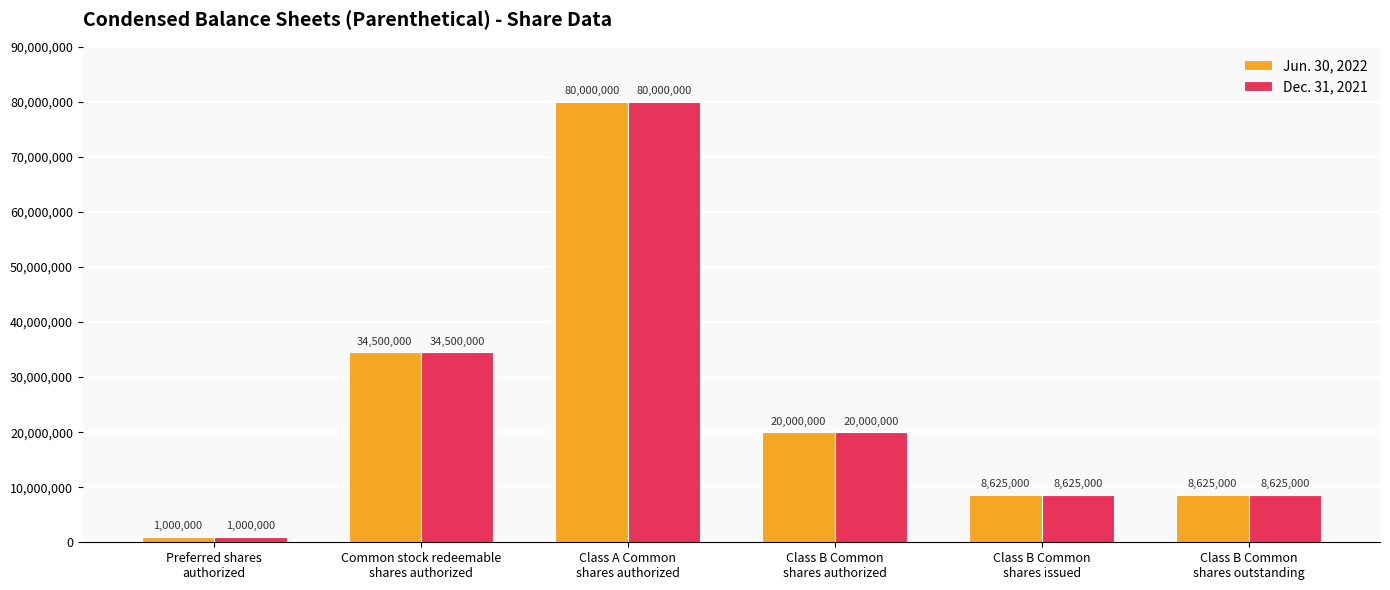

What is the average value of the Dec. 31, 2021 series?

25458333